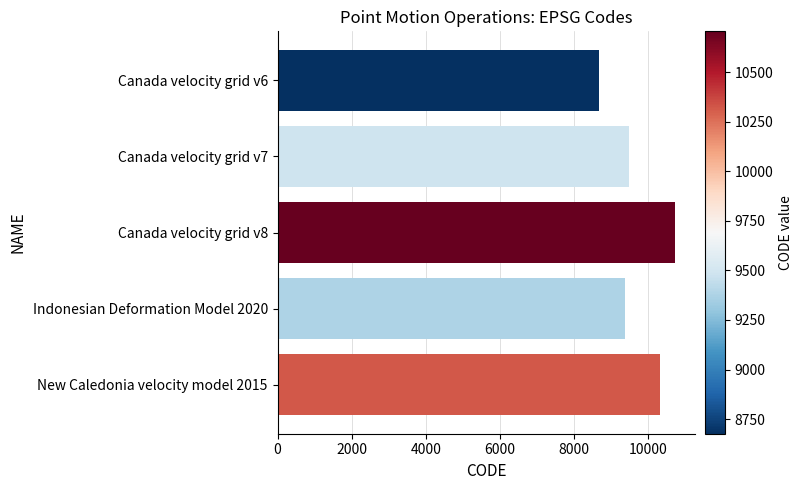

Reading top to bottom, extract all data points from this chart.

Canada velocity grid v6=8676	Canada velocity grid v7=9483	Canada velocity grid v8=10707	Indonesian Deformation Model 2020=9375	New Caledonia velocity model 2015=10323